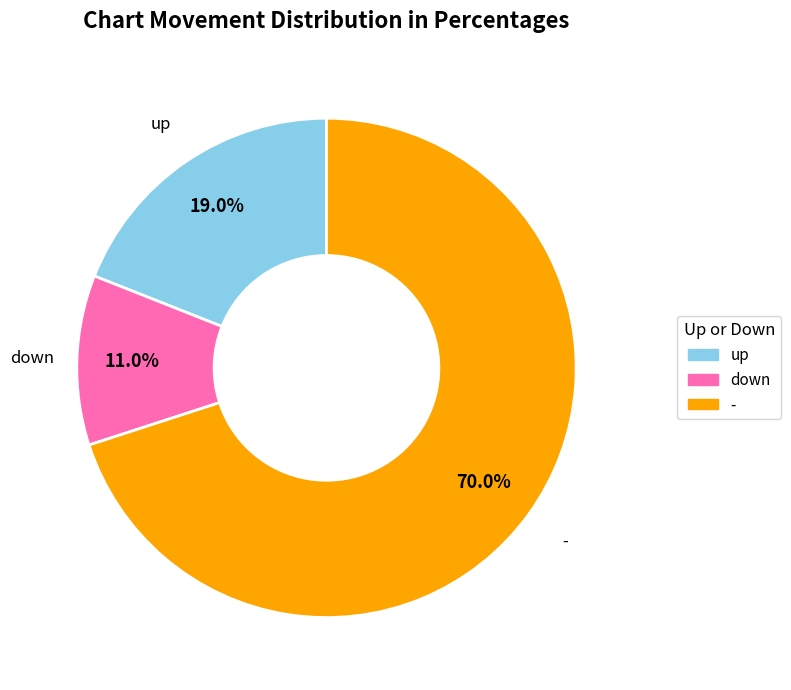

Which category accounts for the majority?

-